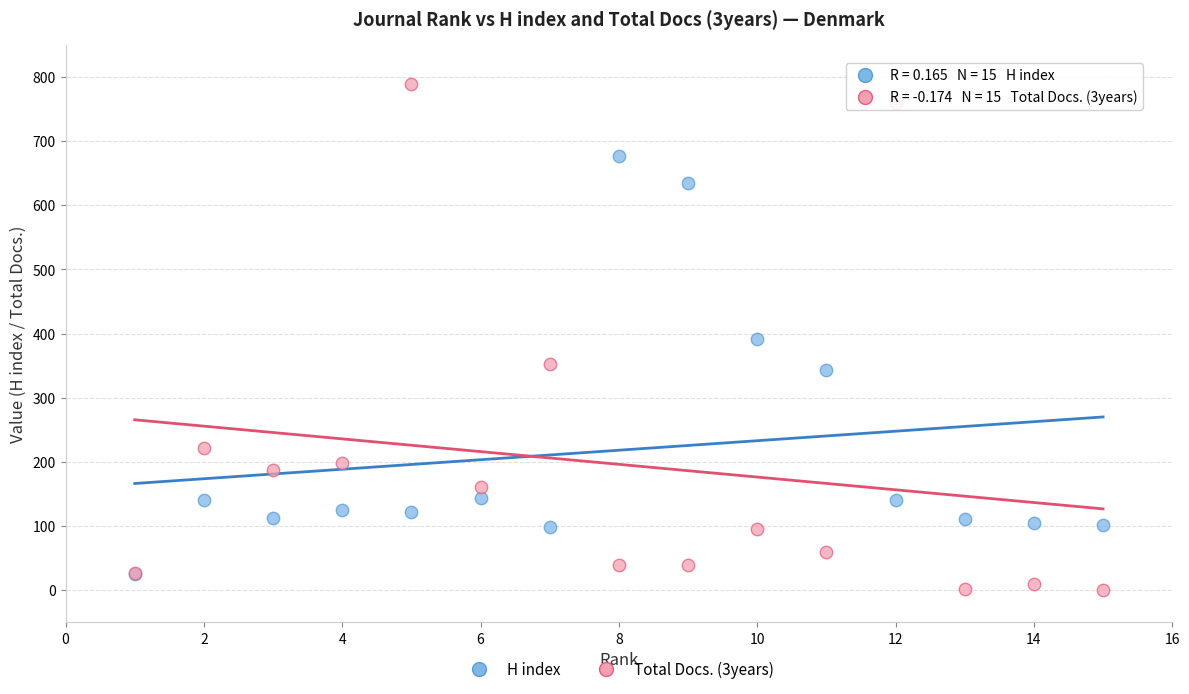

Which series has the largest Y range (max minus min)?

Total Docs. (3years)